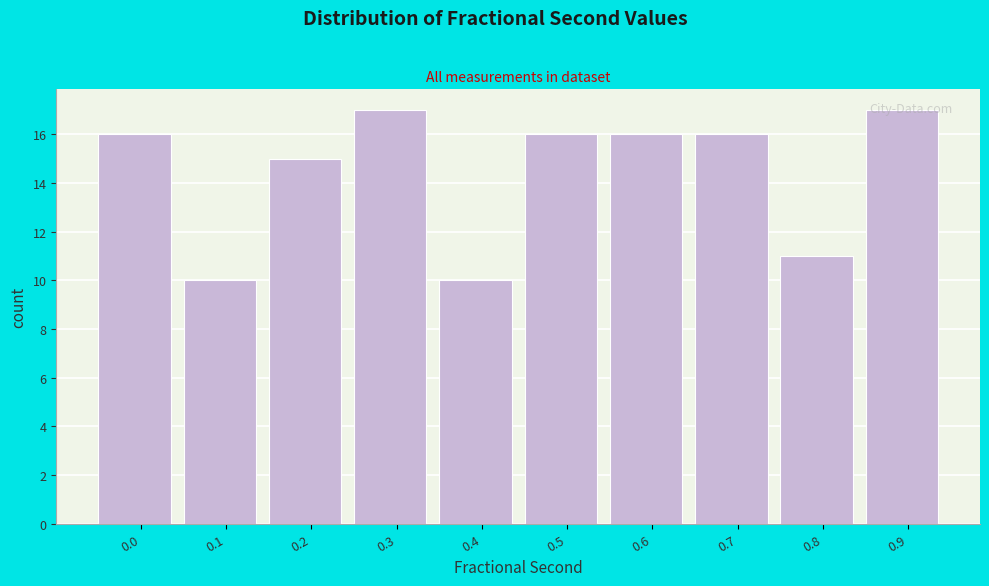

Is it true that the value at 0.6 is 9?

False